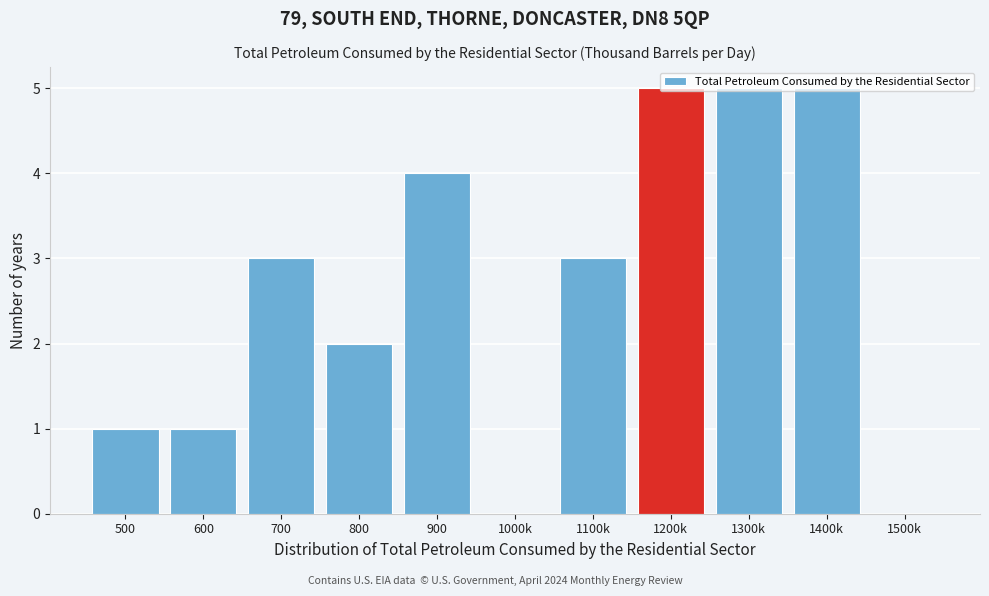

Approximately how many times larger is the value at 1100k compared to 1200k?

0.6